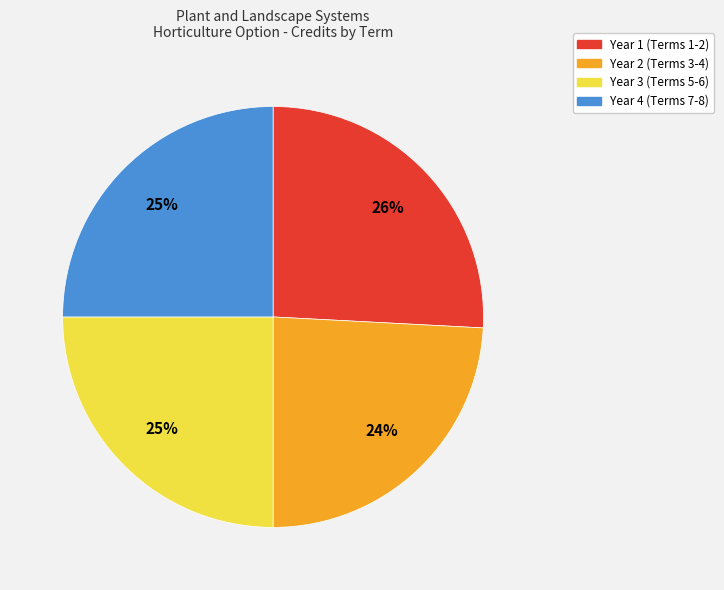

To the nearest percent, what is the difference between the largest and smallest slice percentages?

2%